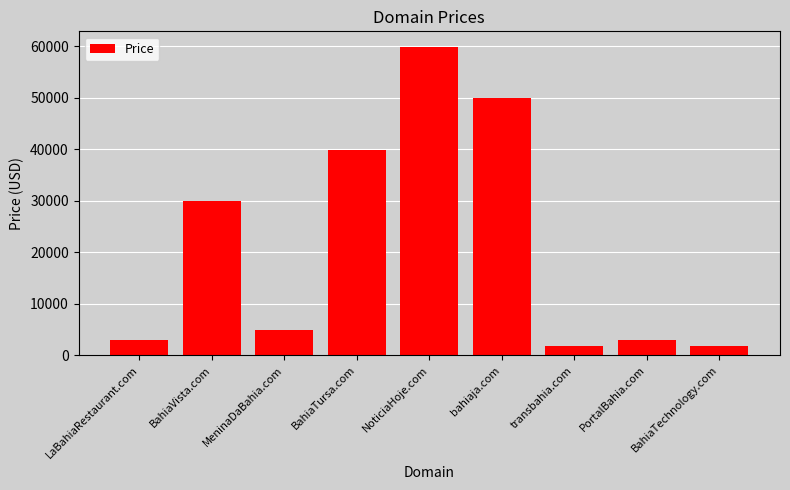

What is the maximum value shown in the chart?

59888